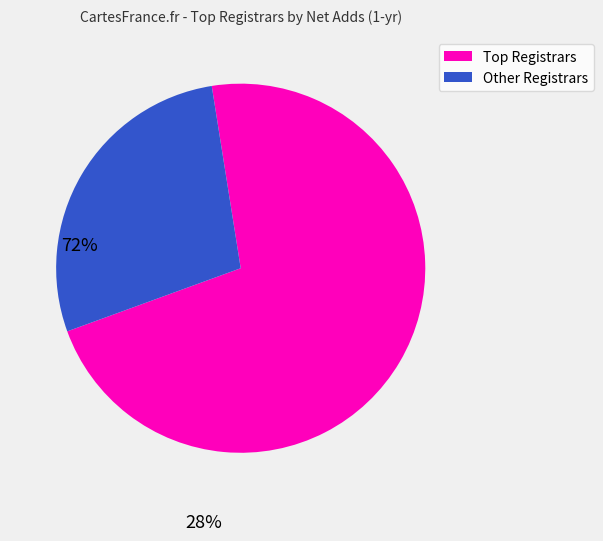

Is there any slice that represents more than half of the pie?

Yes